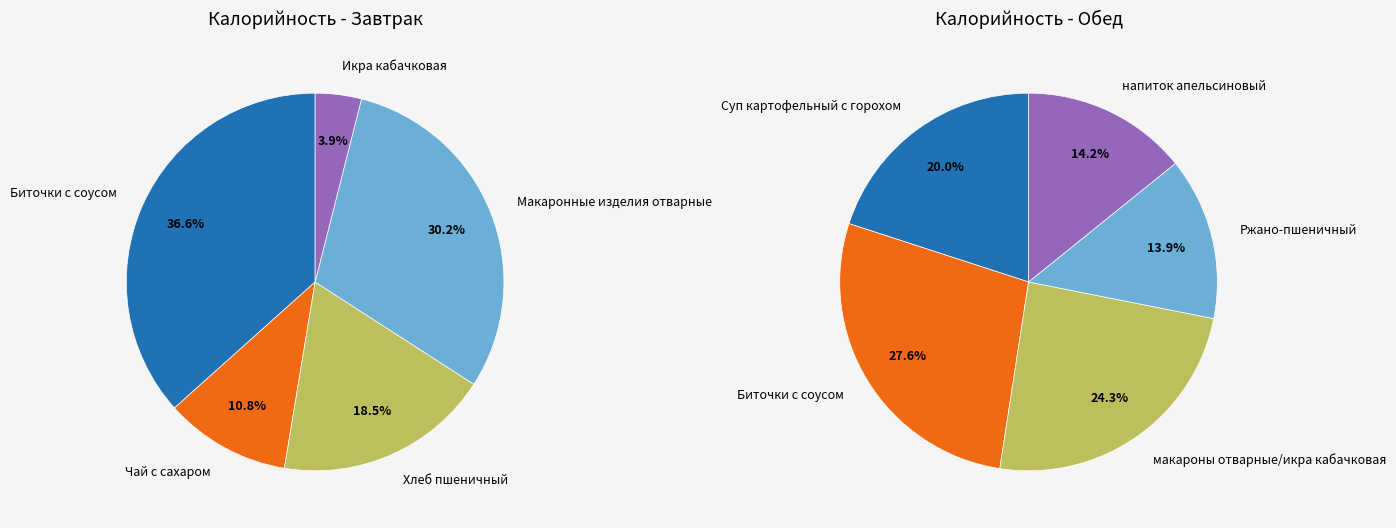

Rank the series by their maximum value, from highest to lowest.

Завтрак, Обед